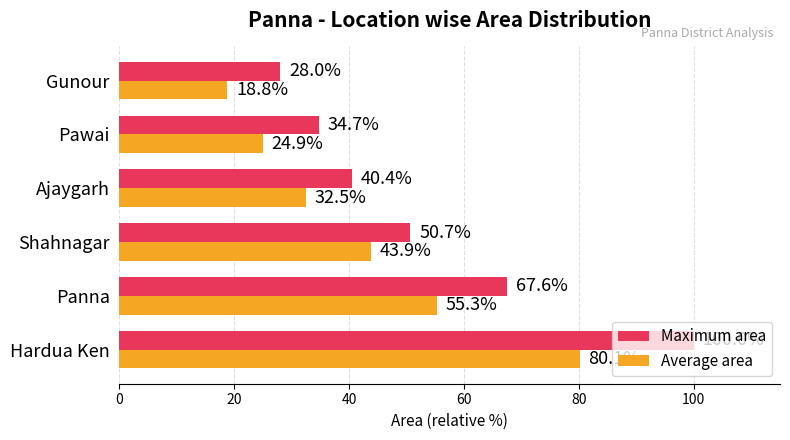

Rank the series by their average value, from lowest to highest.

Average area, Maximum area